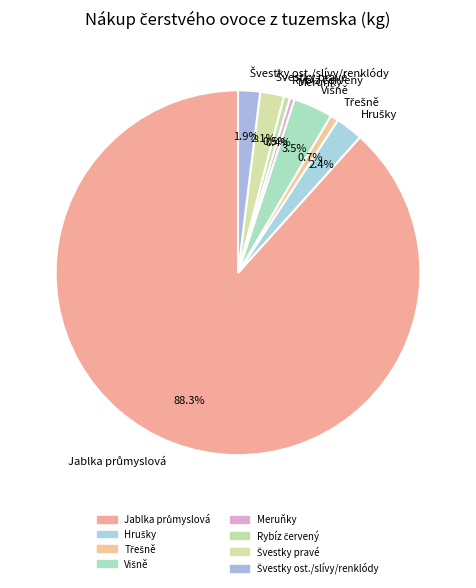

Does Meruňky represent more than half of the total?

No